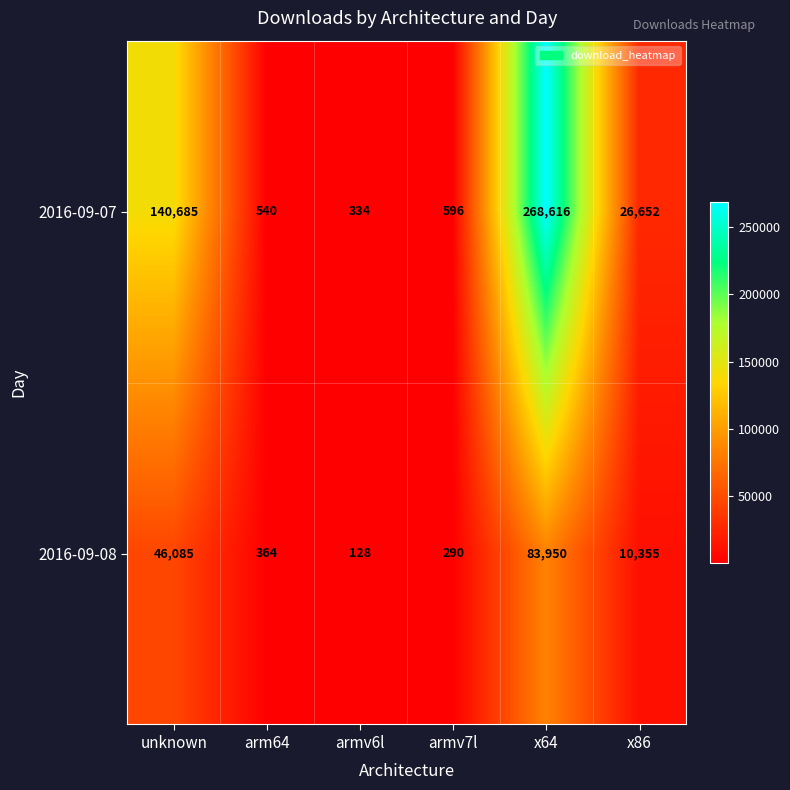

Reading left to right, list all the values displayed in this chart.

2016-09-07: unknown=140685	arm64=540	armv6l=334	armv7l=596	x64=268616	x86=26652
2016-09-08: unknown=46085	arm64=364	armv6l=128	armv7l=290	x64=83950	x86=10355